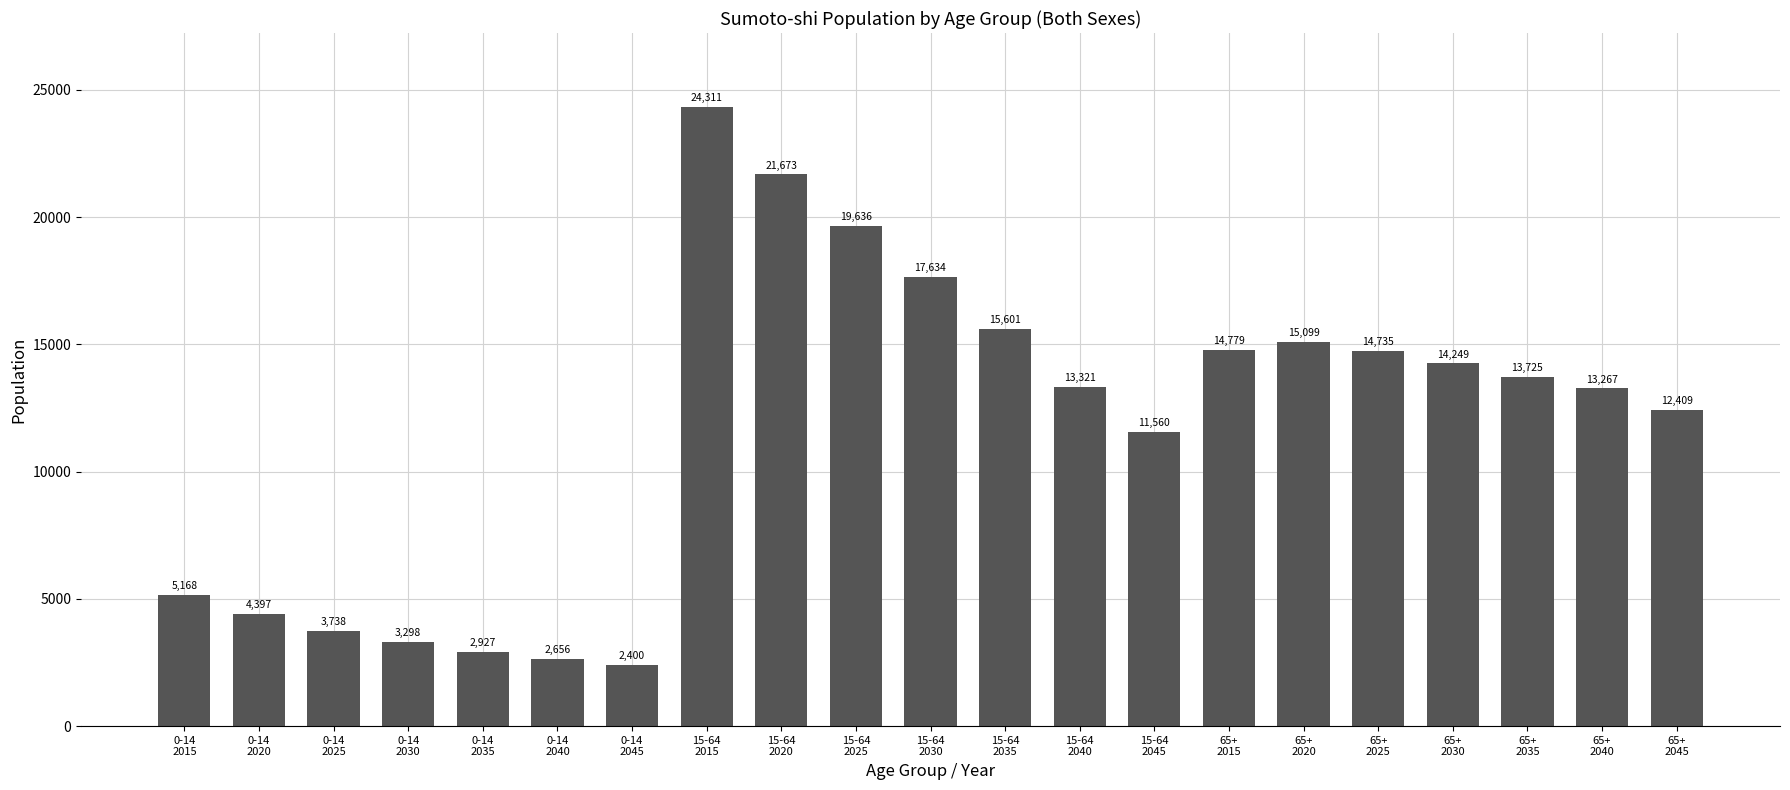

What is the greatest value displayed?

24311